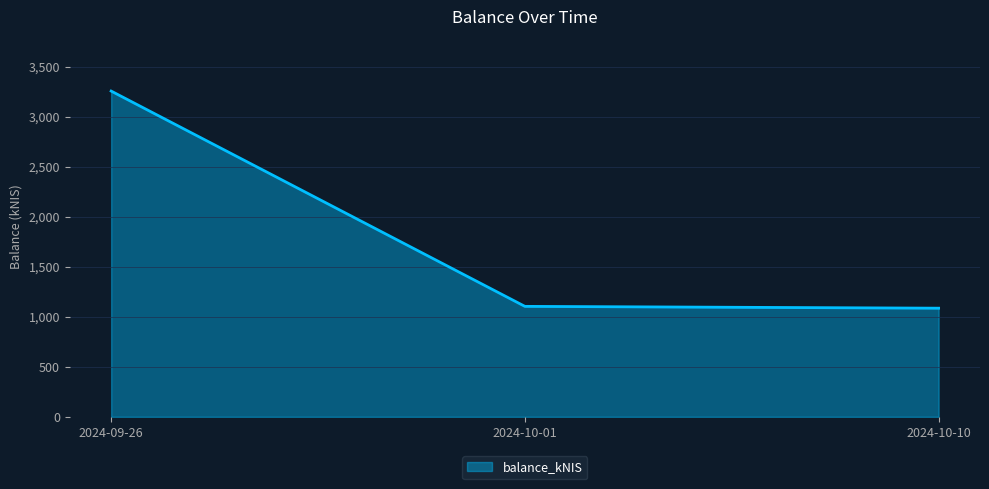

What is the change in value from 2024-09-26 to 2024-10-01?

-2152.6